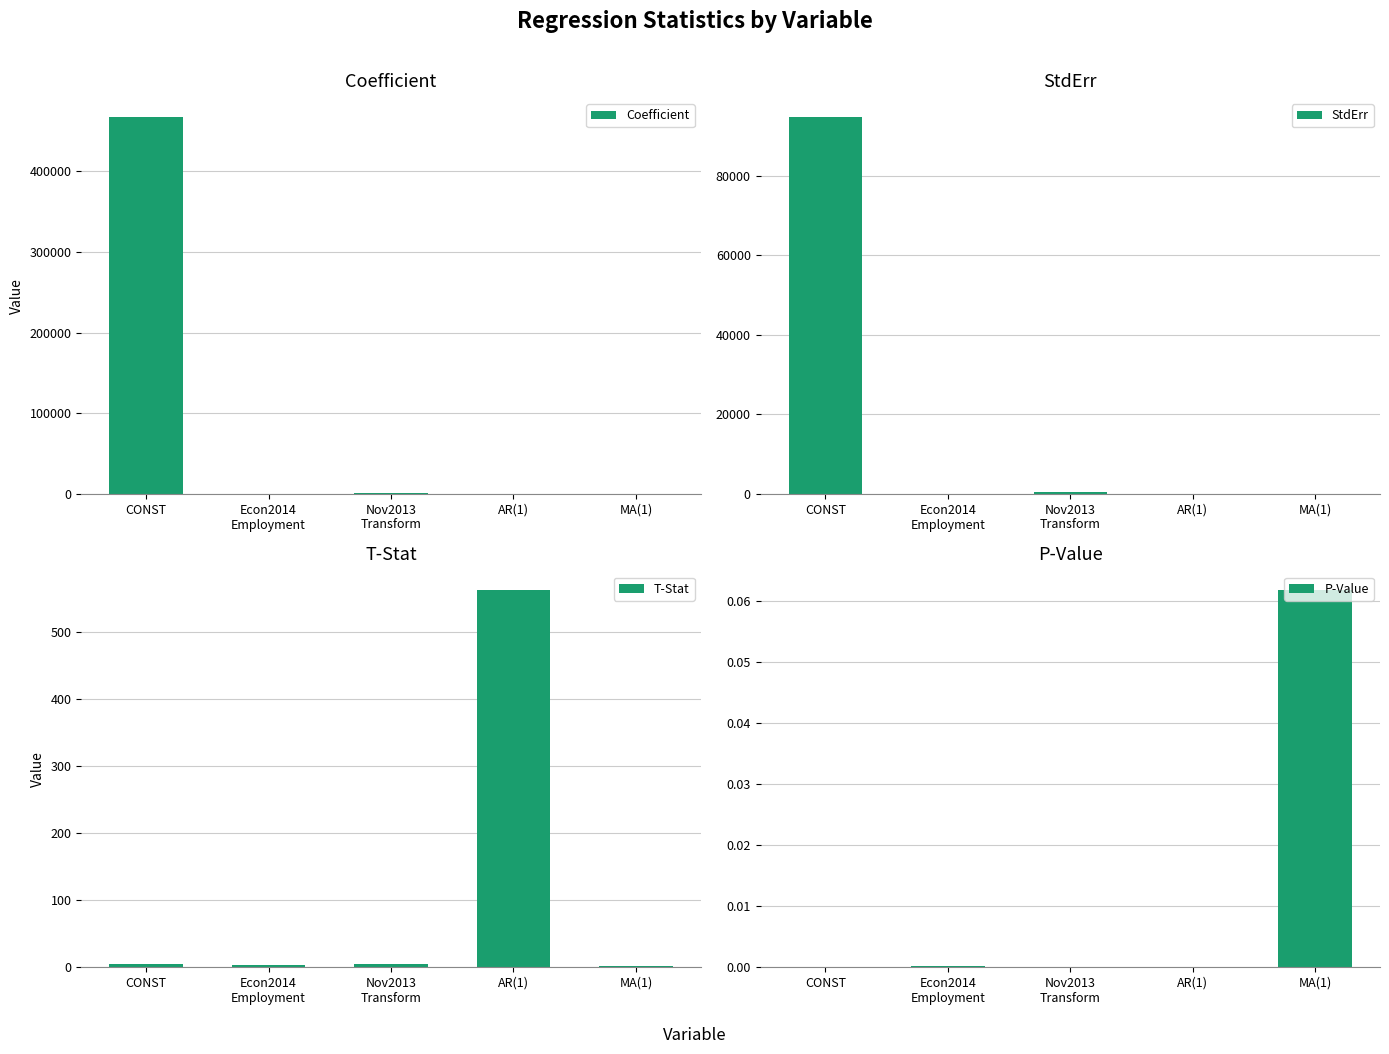

At how many categories does at least one series exceed 121048?

1